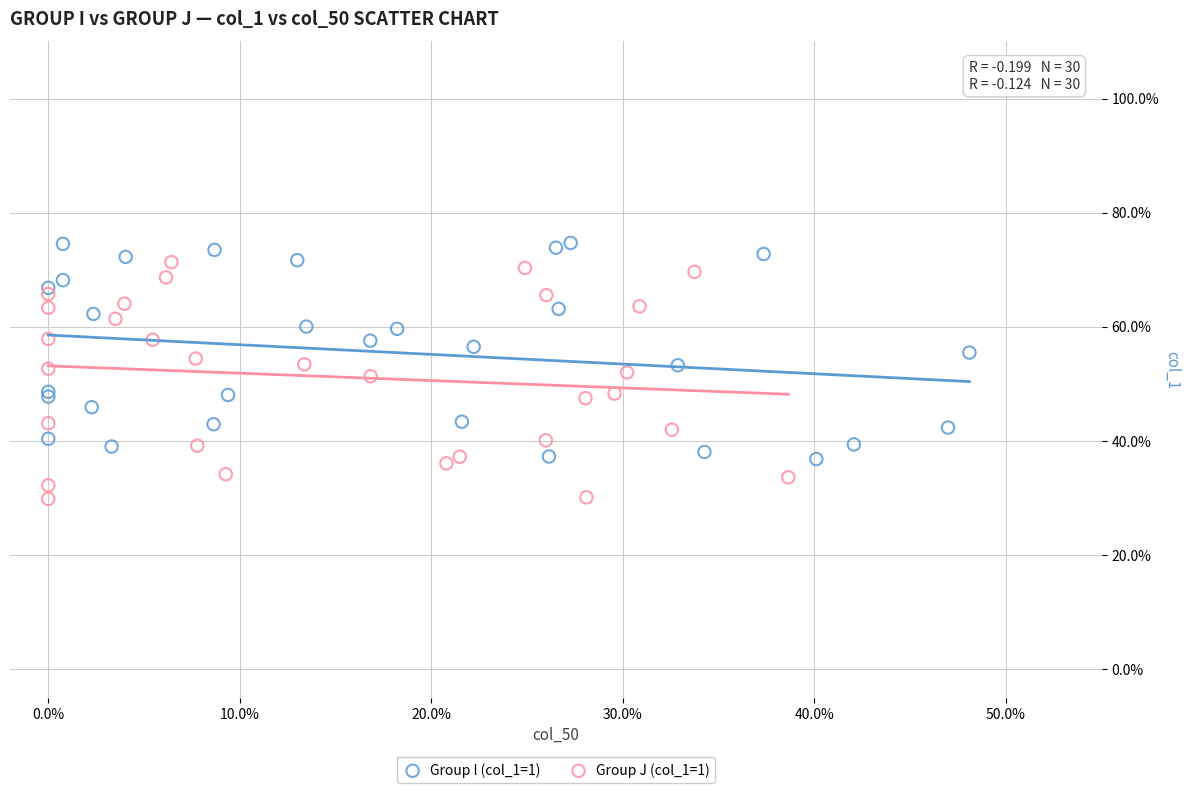

What are all the series names shown in the legend?

Group I (col_1=1), Group J (col_1=1)